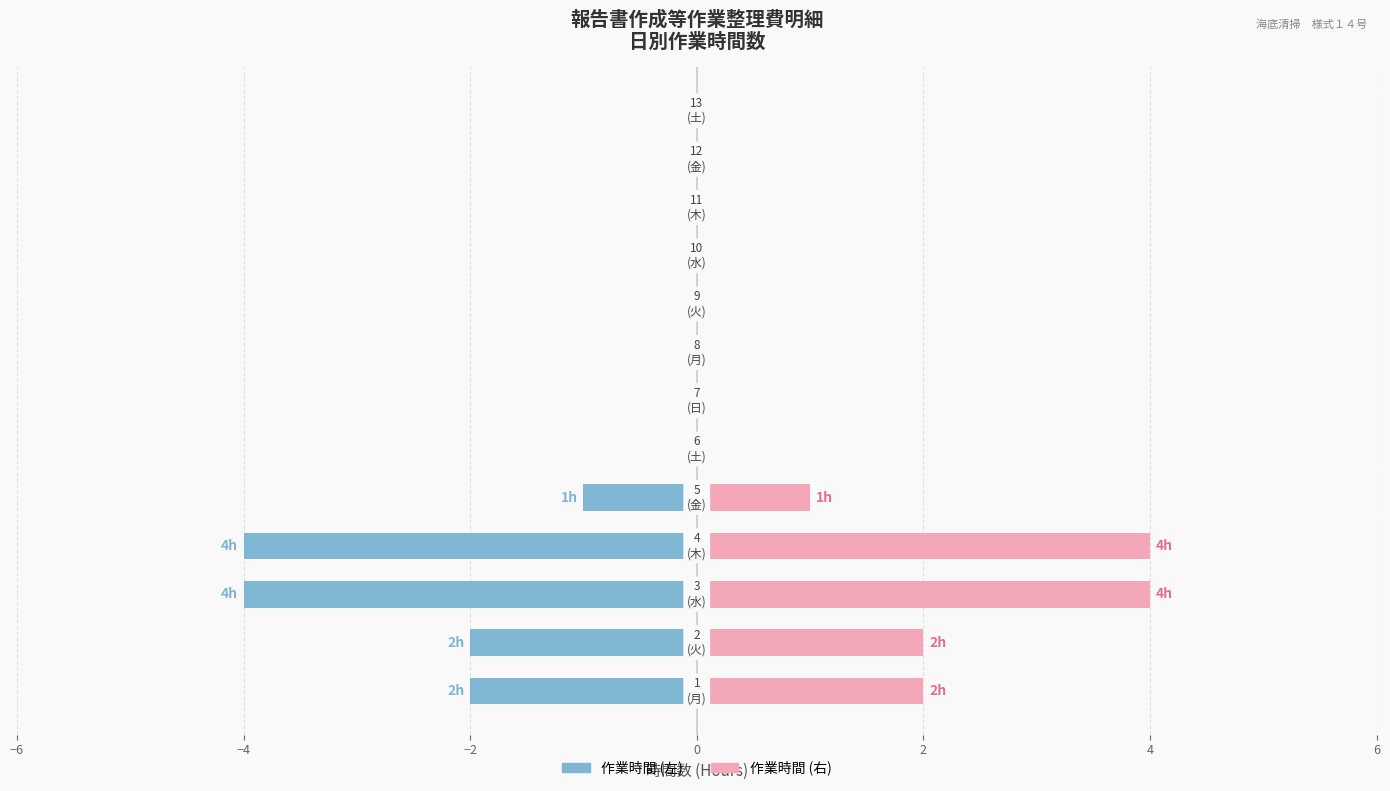

True or false: 曜日 has a value of 0 at 10.

True